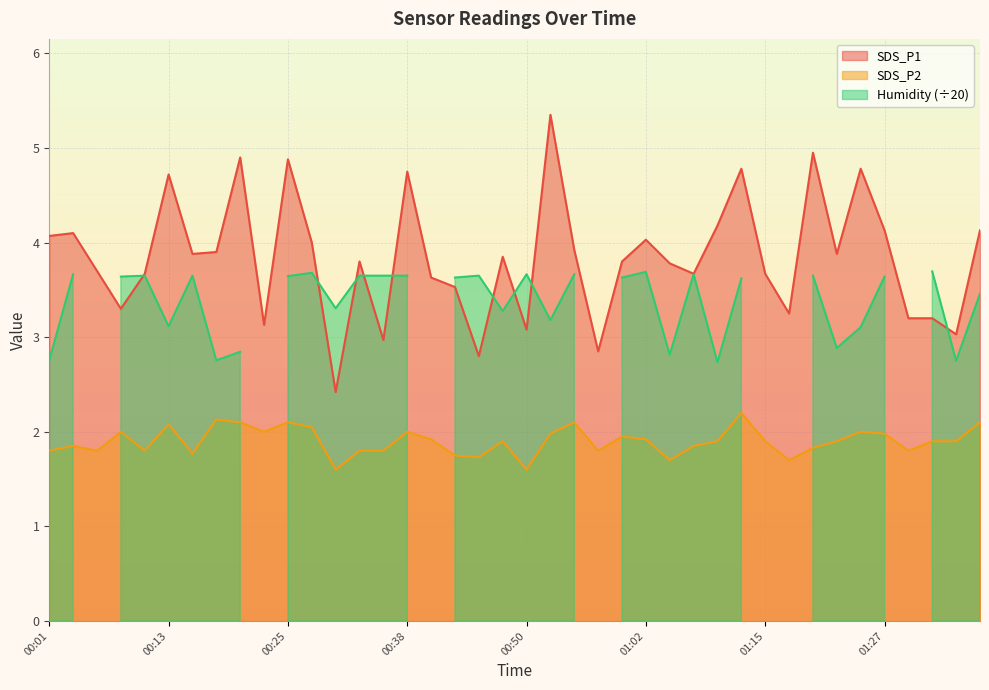

Is the value of SDS_P2 at 00:50 greater than the value of SDS_P1 at 00:40?

No